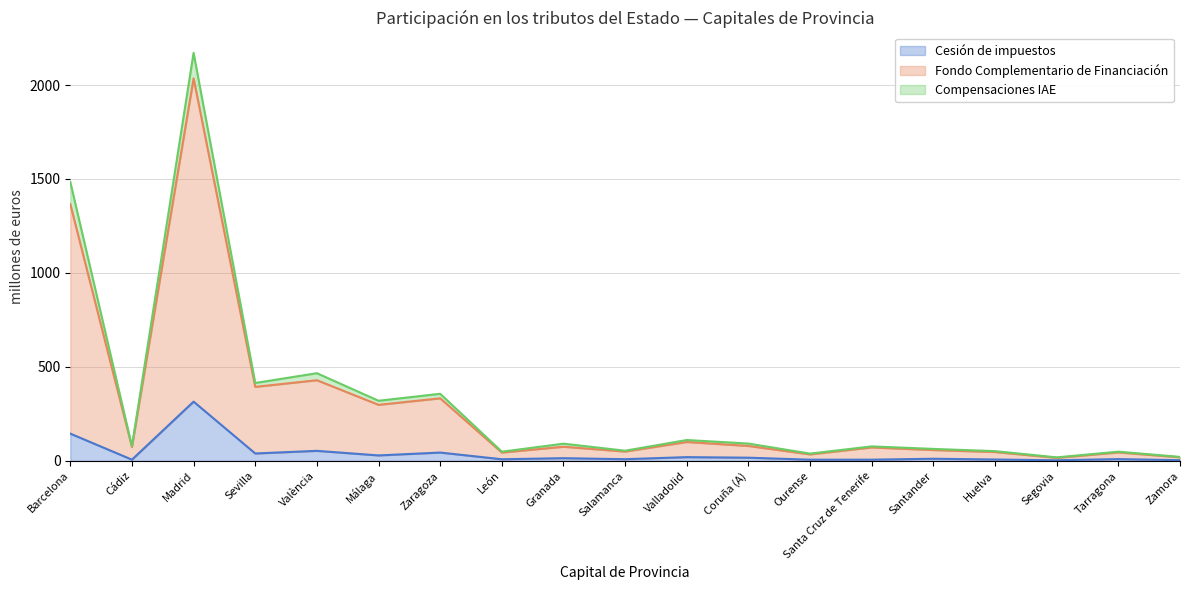

At which label does Cesión de impuestos reach its peak?

Madrid